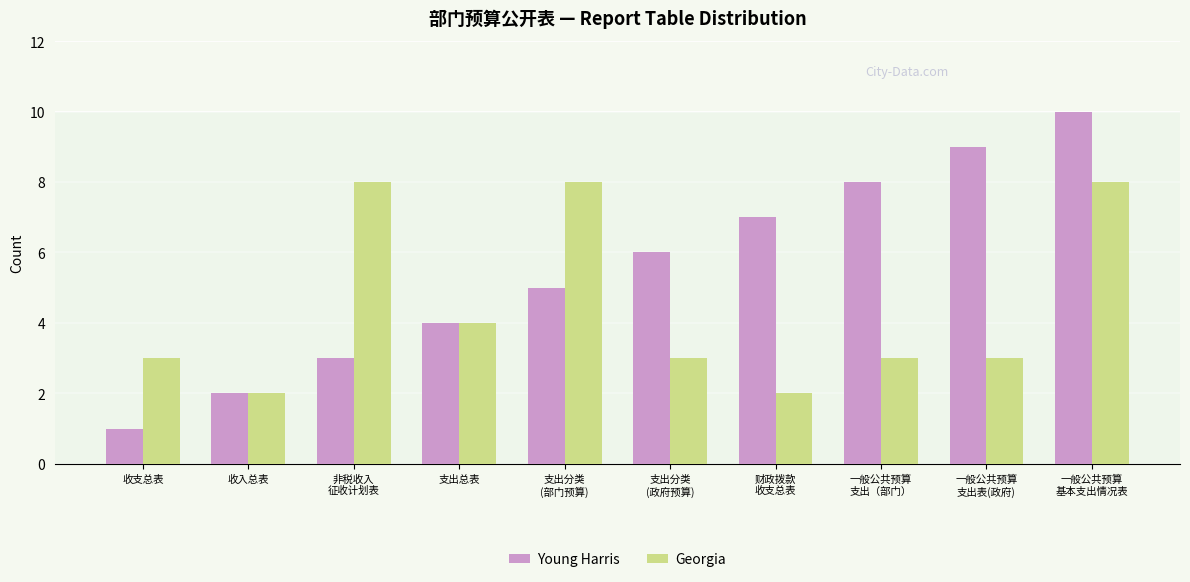

What are all the series names shown in the legend?

Young Harris, Georgia